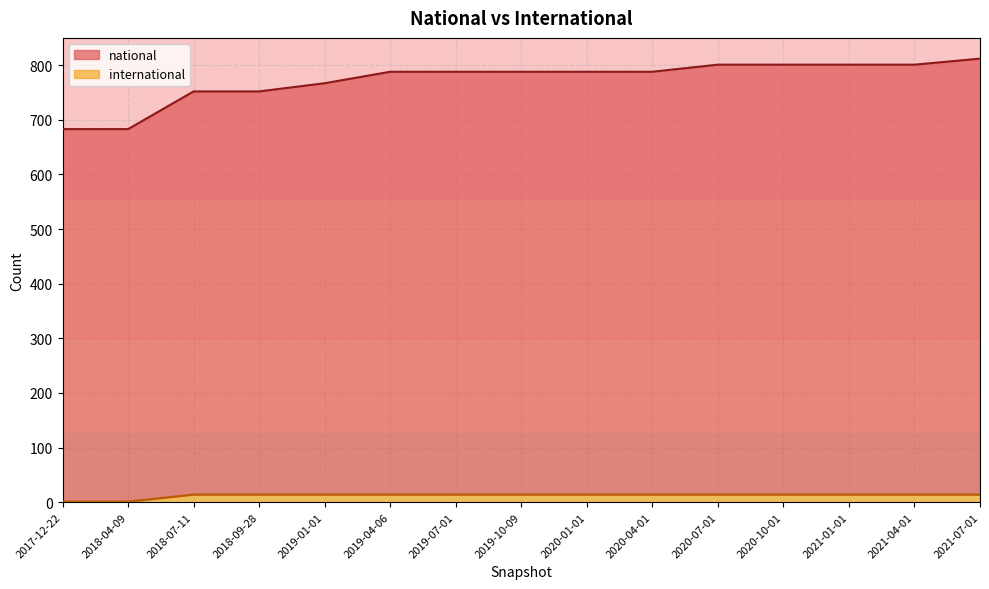

What is the value of the national point at the 11th from the left?

801